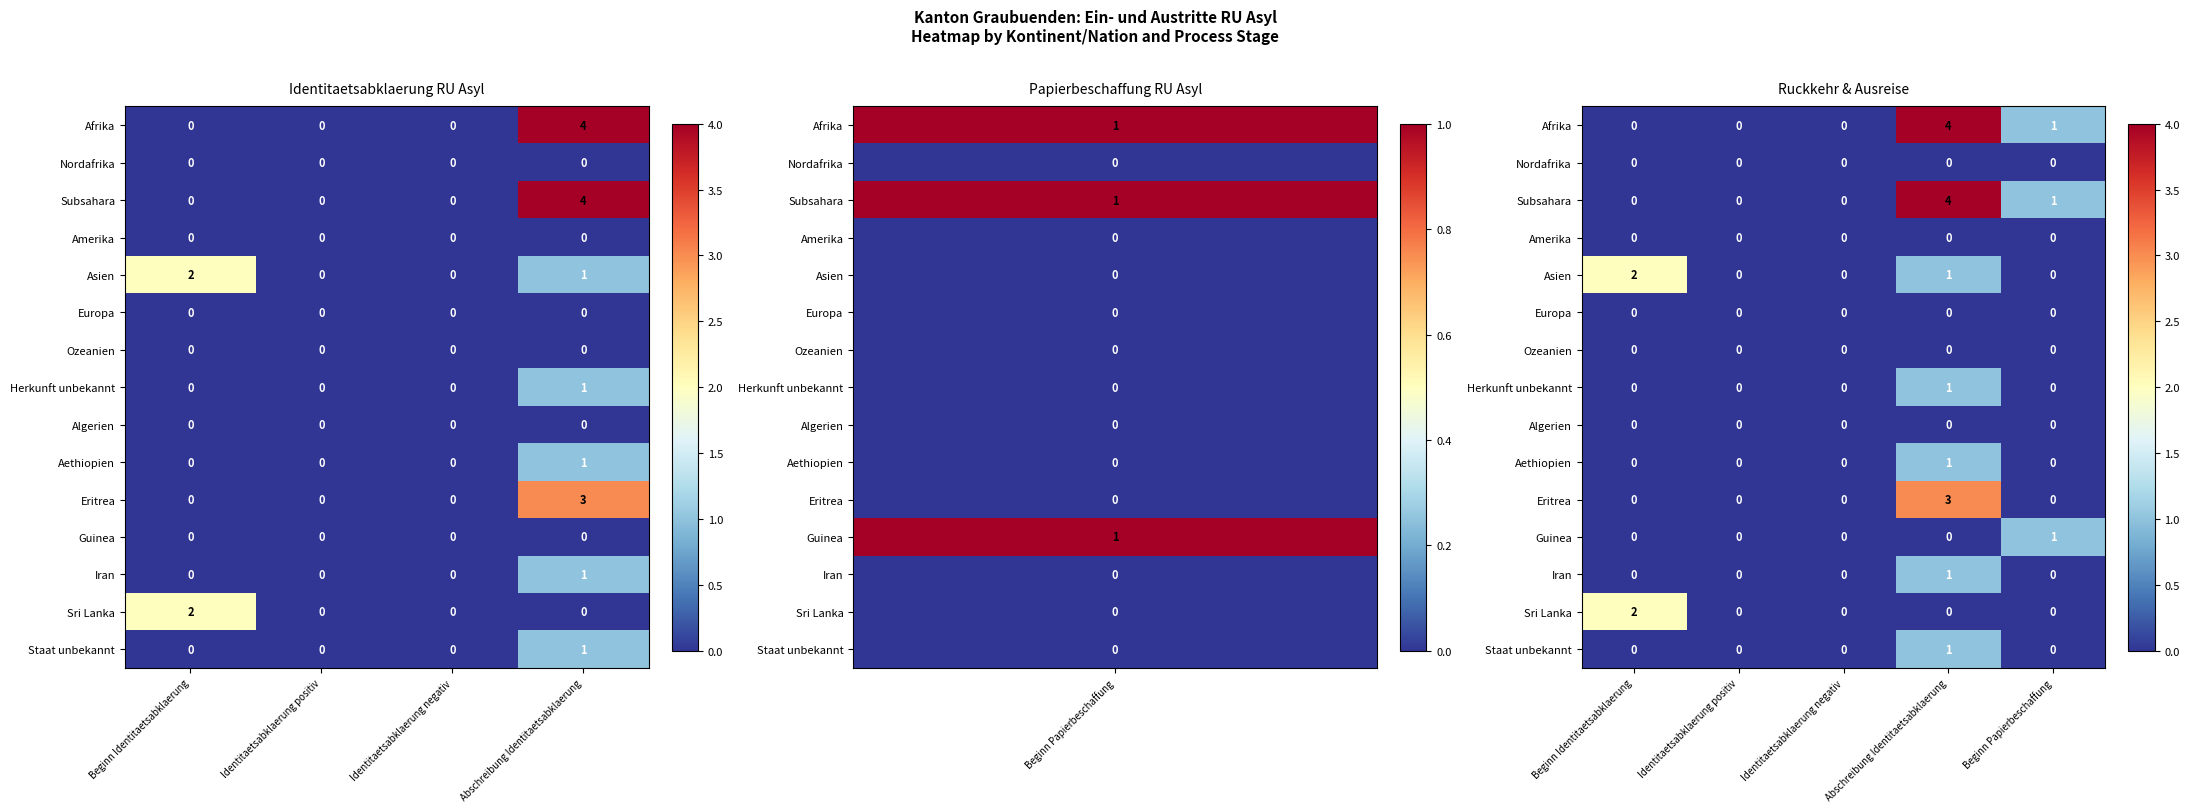

At which category is the sum across all series the highest?

Abschreibung Identitaetsabklaerung